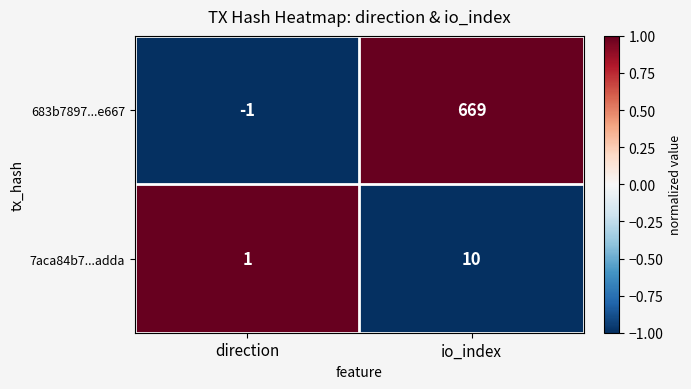

How many categories are shown in the chart?

2